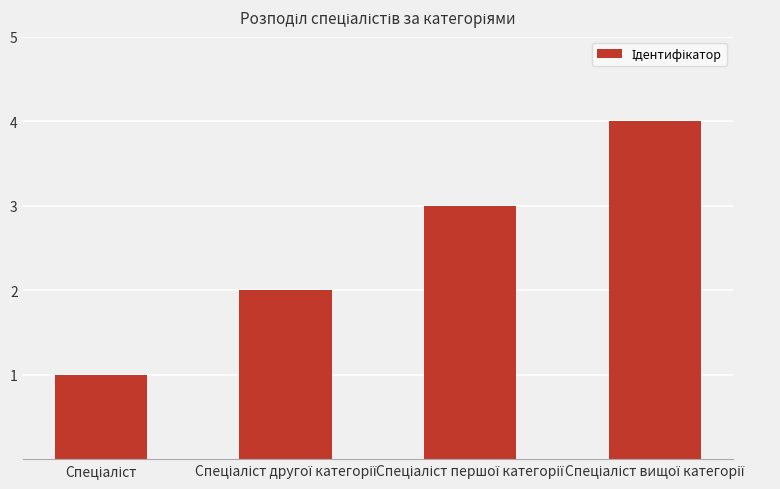

What is the maximum value shown in the chart?

4